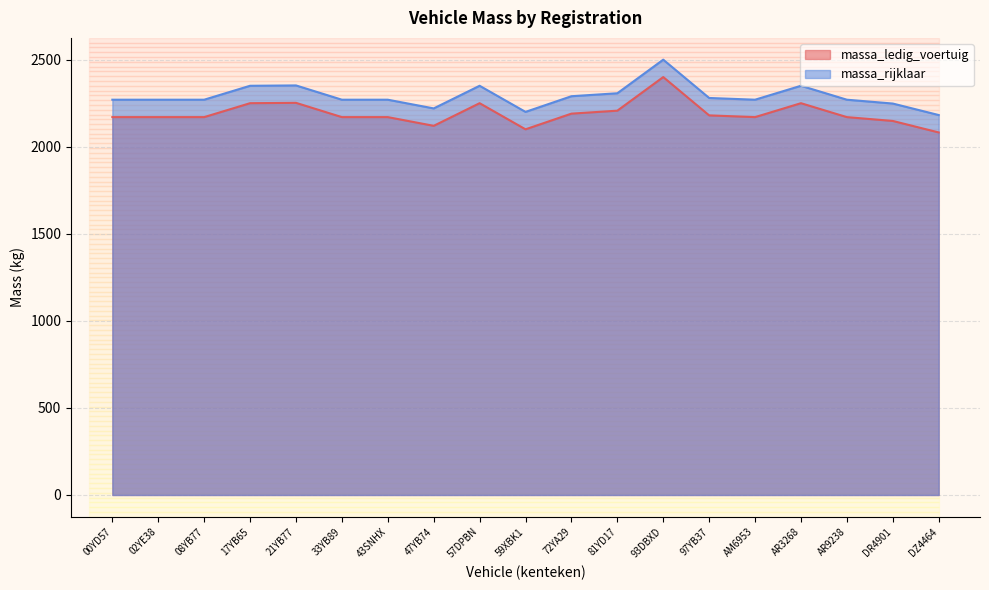

Does the chart display data point markers on the line(s)?

No